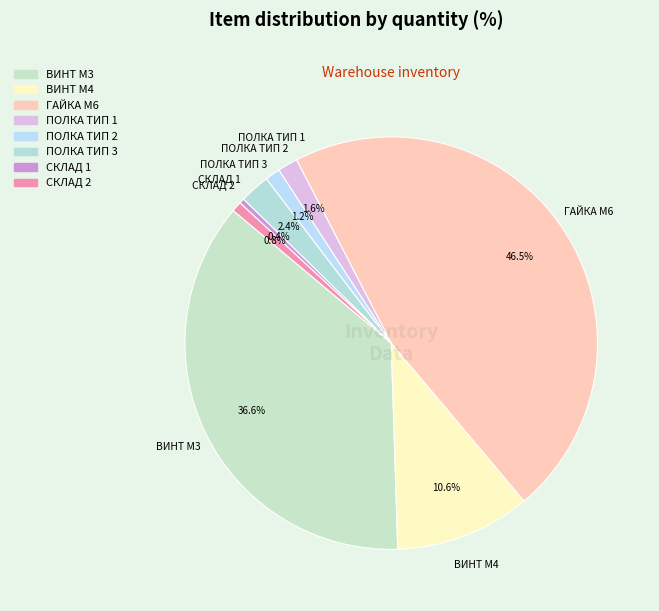

Between ПОЛКА ТИП 1 and СКЛАД 1, which is larger?

ПОЛКА ТИП 1